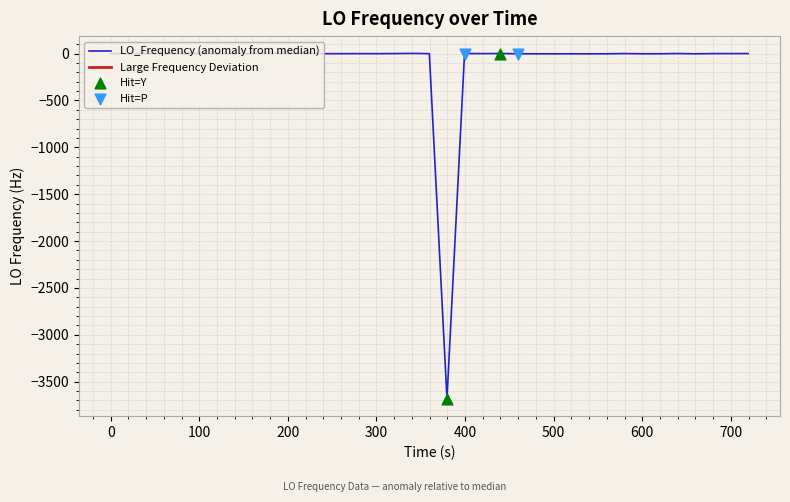

Which series reaches the minimum Y coordinate?

LO_Frequency (anomaly from median)